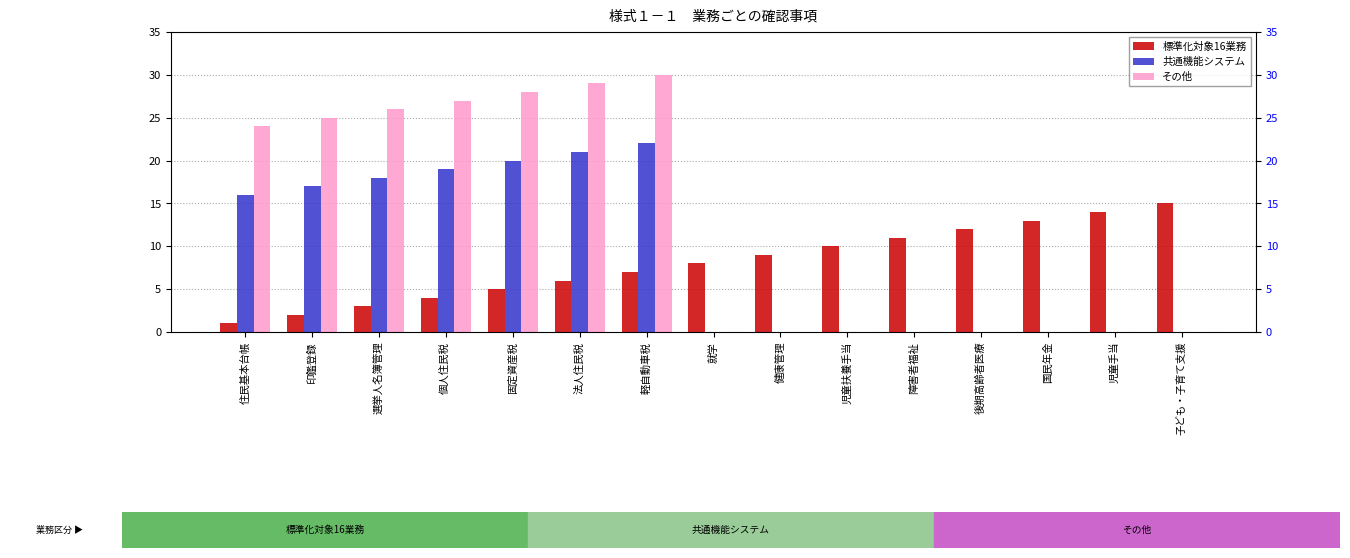

Which series changed the most between 印鑑登録 and 児童扶養手当?

その他